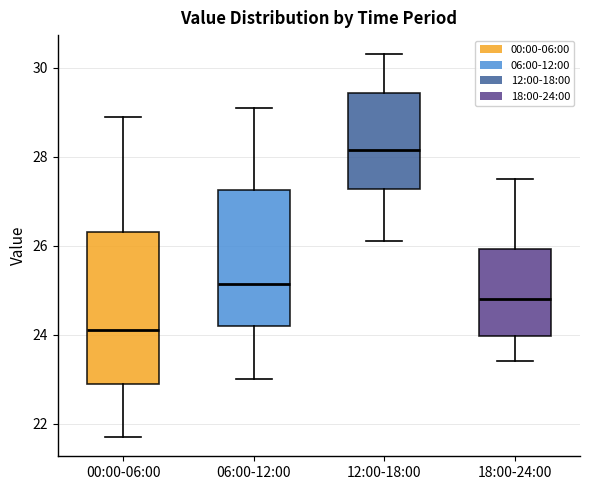

Which box has the lowest median line?

00:00-06:00